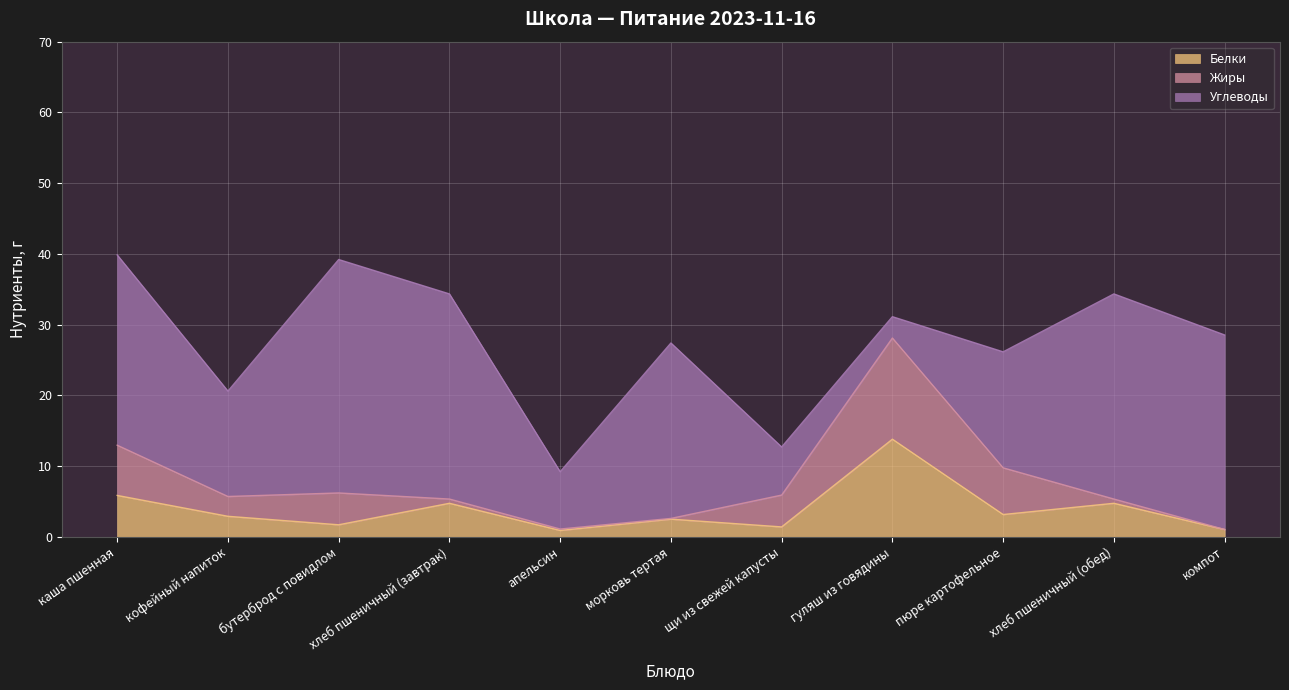

What is the difference between the maximum and minimum values in the Углеводы series?

30.0